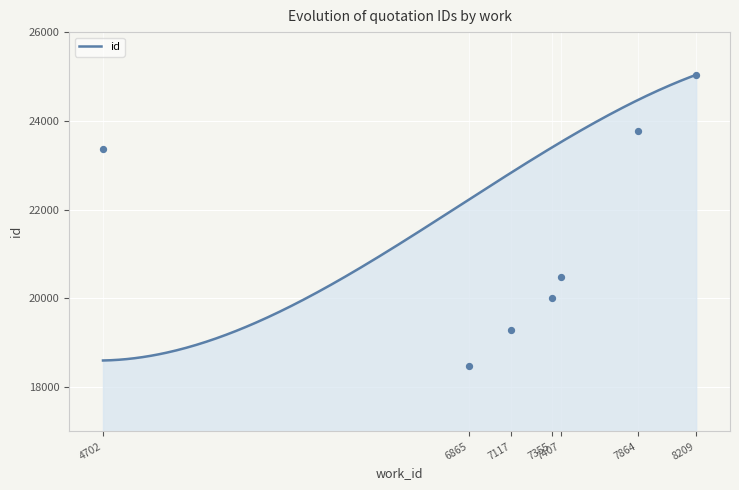

What is the ratio of the value at 8209 to the value at 7864?

1.1